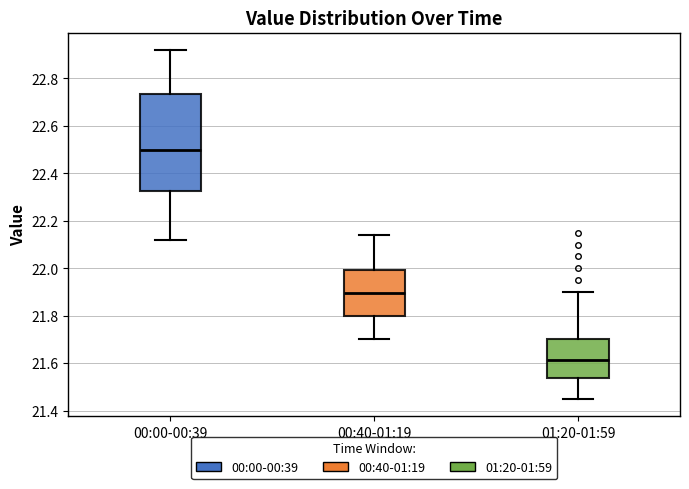

Reading left to right, transcribe this box plot: for each box, give where its median line is, the range the box spans, and where its two whiskers end, as read against the y-axis. The values are not printed on the chart, so give them approximately, as read against the axis.

00:00-00:39: median 22.50, box 22.32 to 22.74, whiskers 22.12 to 22.92
00:40-01:19: median 21.90, box 21.80 to 22.00, whiskers 21.70 to 22.14
01:20-01:59: median 21.62, box 21.54 to 21.70, whiskers 21.46 to 21.90